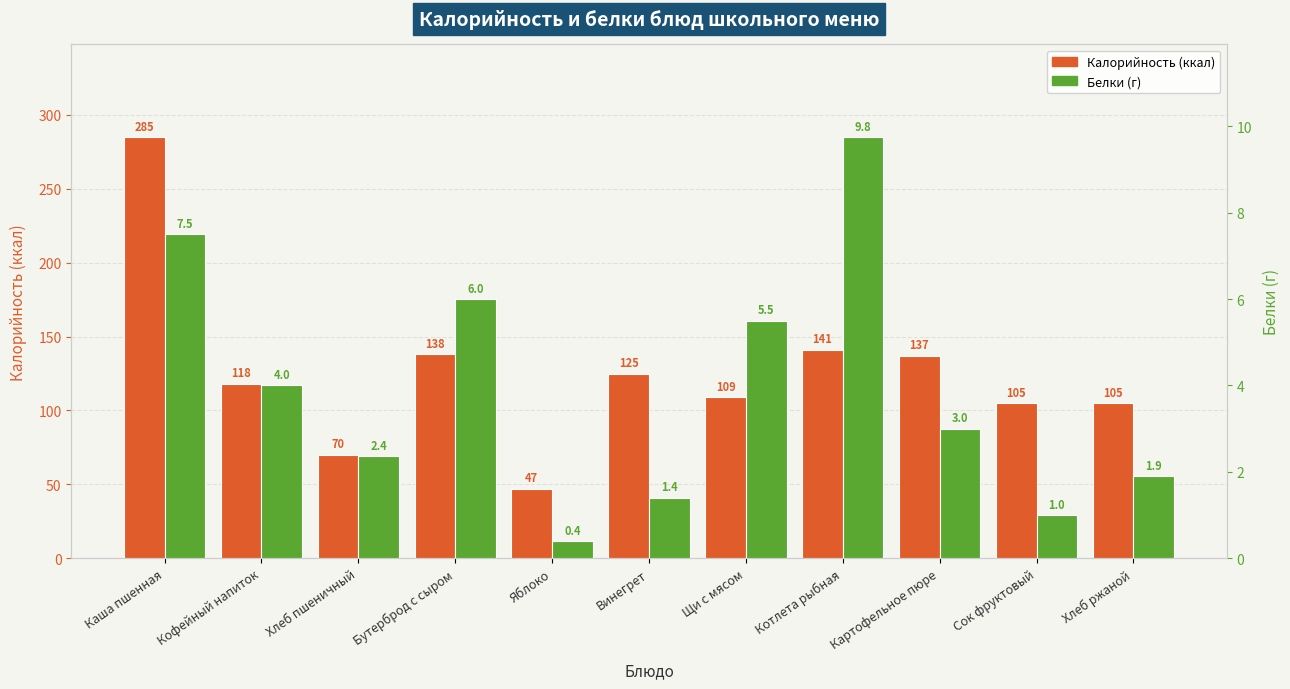

The Калорийность series shows 109.0 at Щи с мясом. True or false?

True